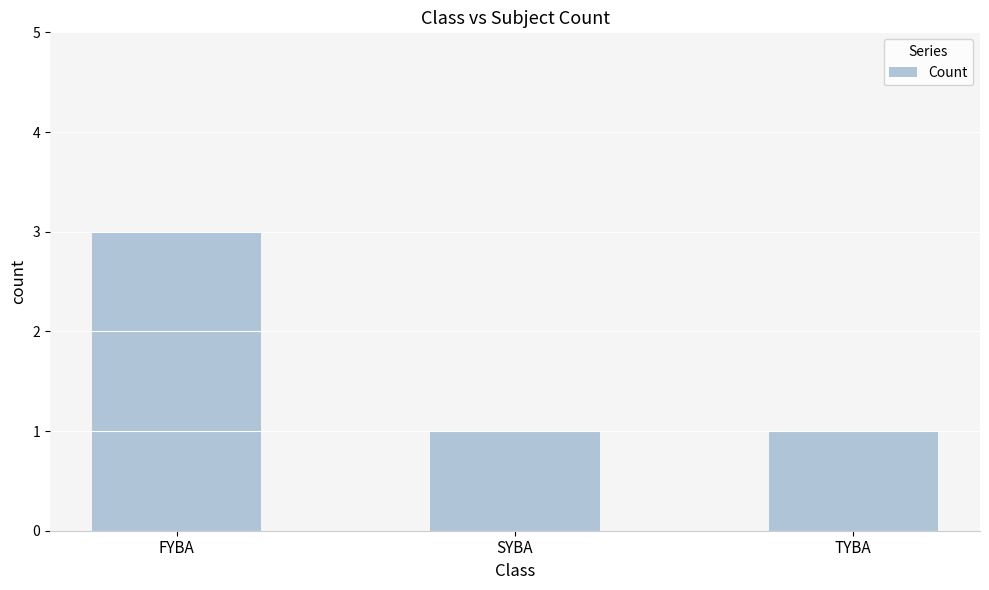

What is the smallest value displayed?

1